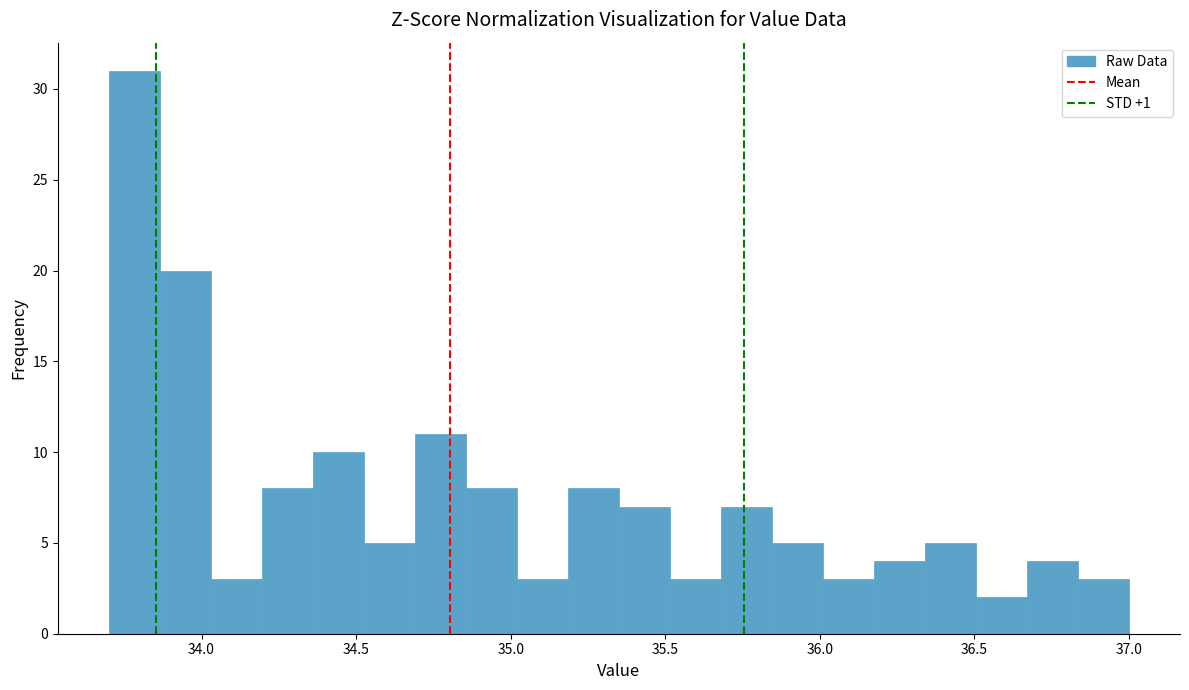

Around what value on the x-axis is the tallest bar? Give the approximate position of its centre, as read against the axis.

33.80